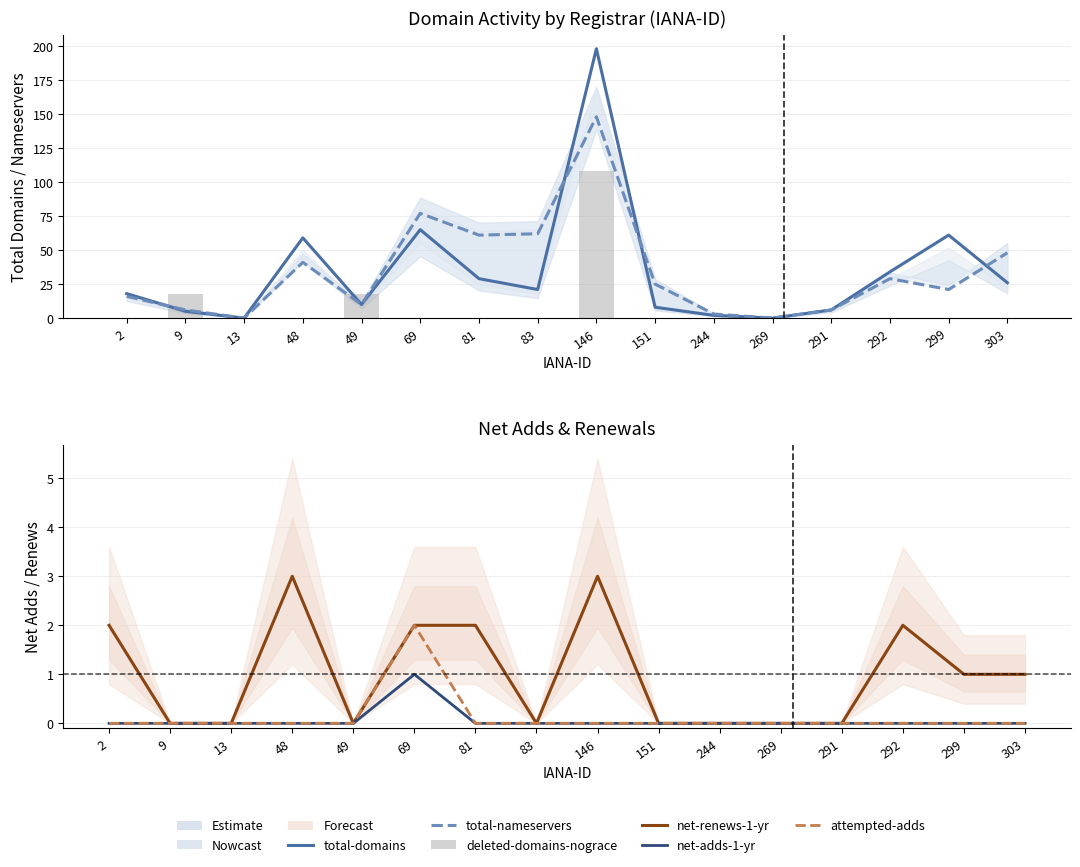

What are all the series names shown in the legend?

total-domains, total-nameservers, deleted-domains-nograce, net-renews-1-yr, net-adds-1-yr, attempted-adds